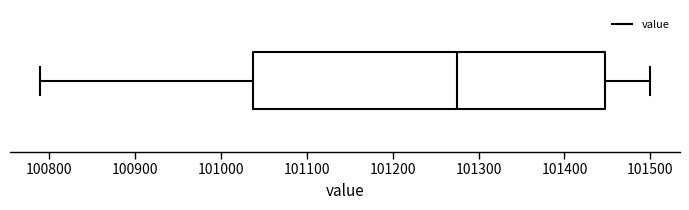

Where does the left whisker of the box end on the x-axis? The values are not printed on the chart, so give them approximately, as read against the axis.

100790